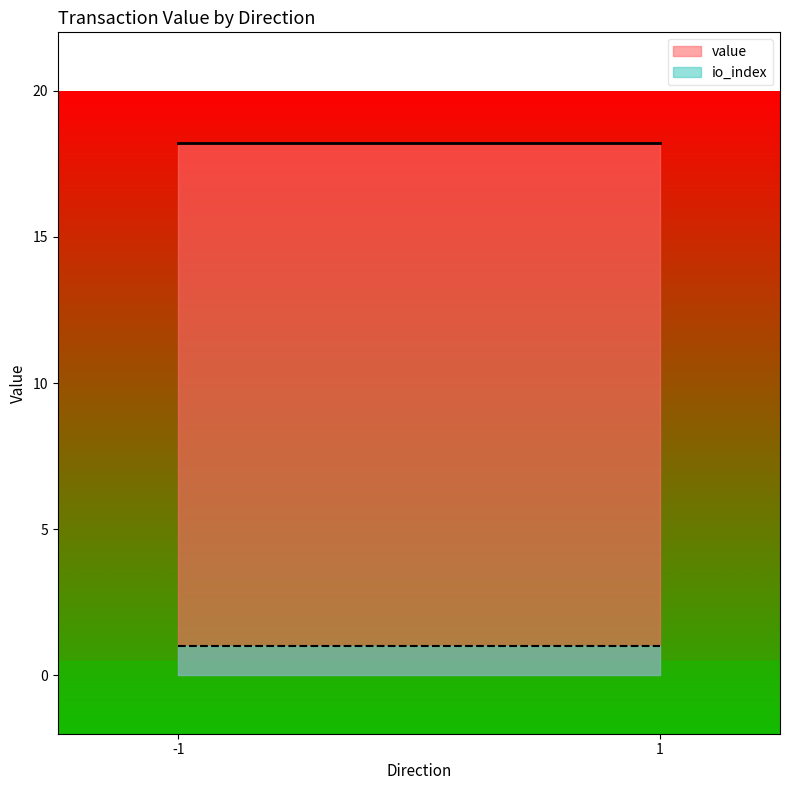

True or false: io_index and value intersect in this chart.

False